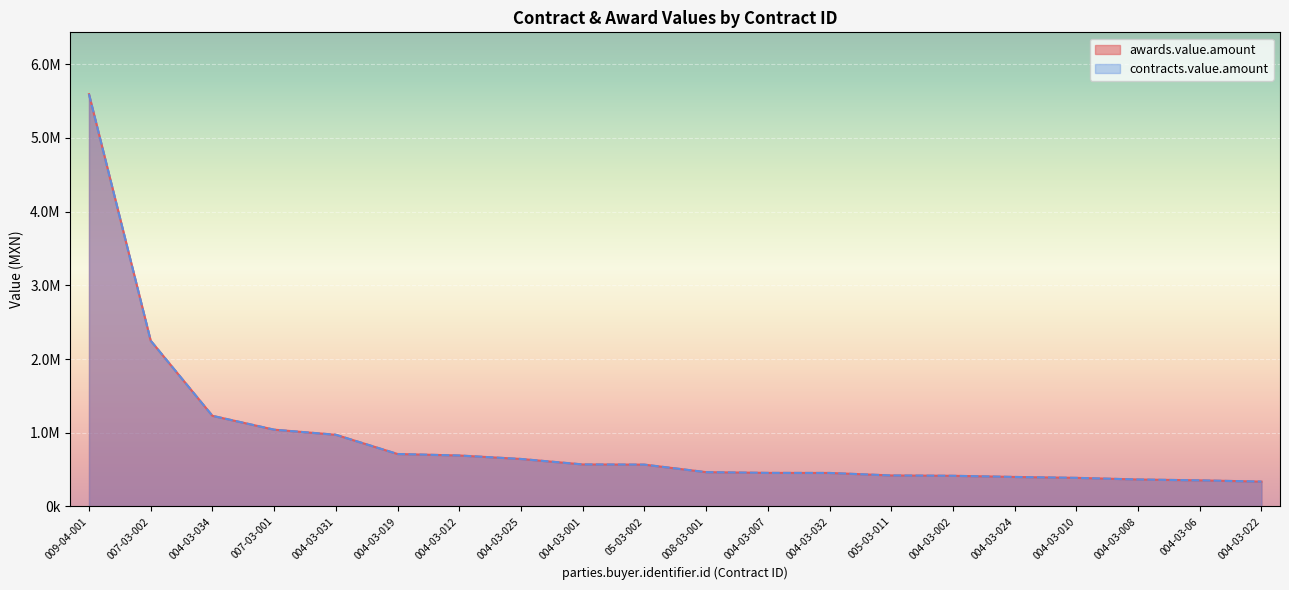

How many lines are shown in the chart?

2